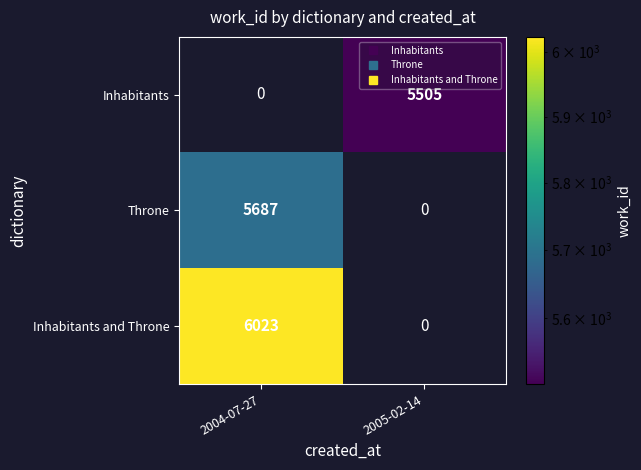

What is the smallest value displayed?

5505.0